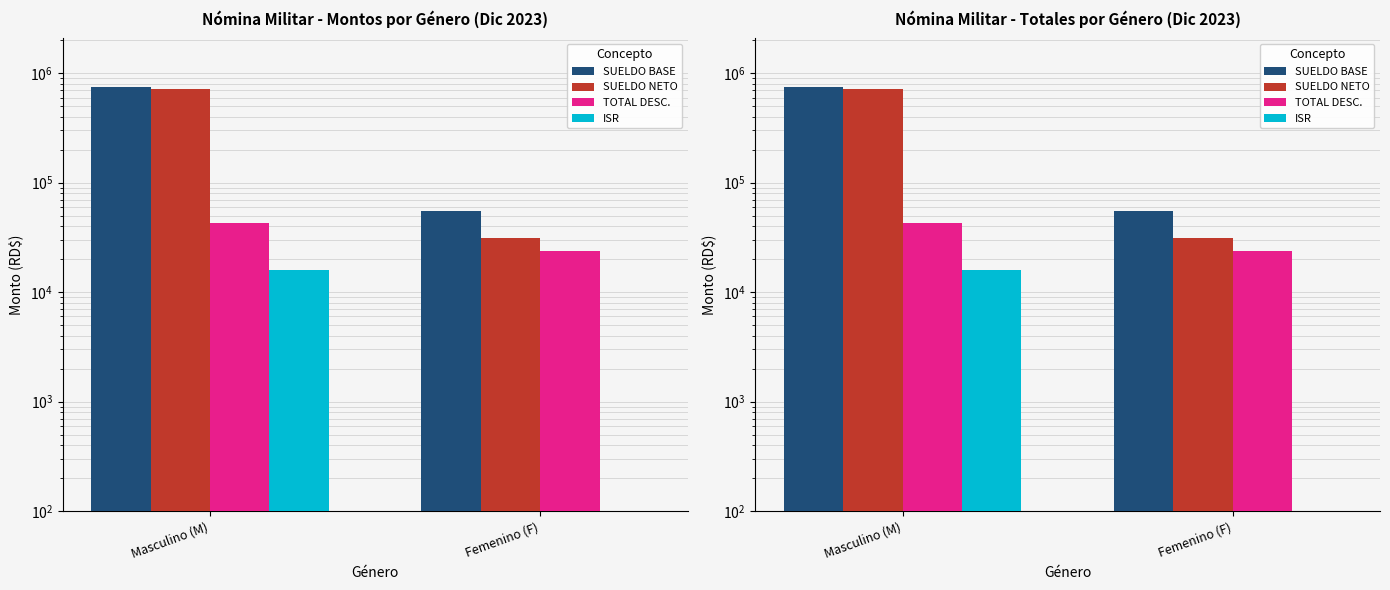

The value of SUELDO NETO at Masculino (M) is 712224.9. True or false?

True